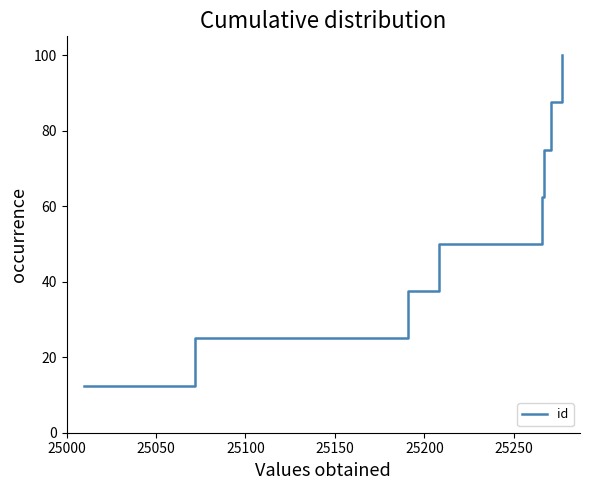

True or false: the data has more than 0 interior local peaks.

False